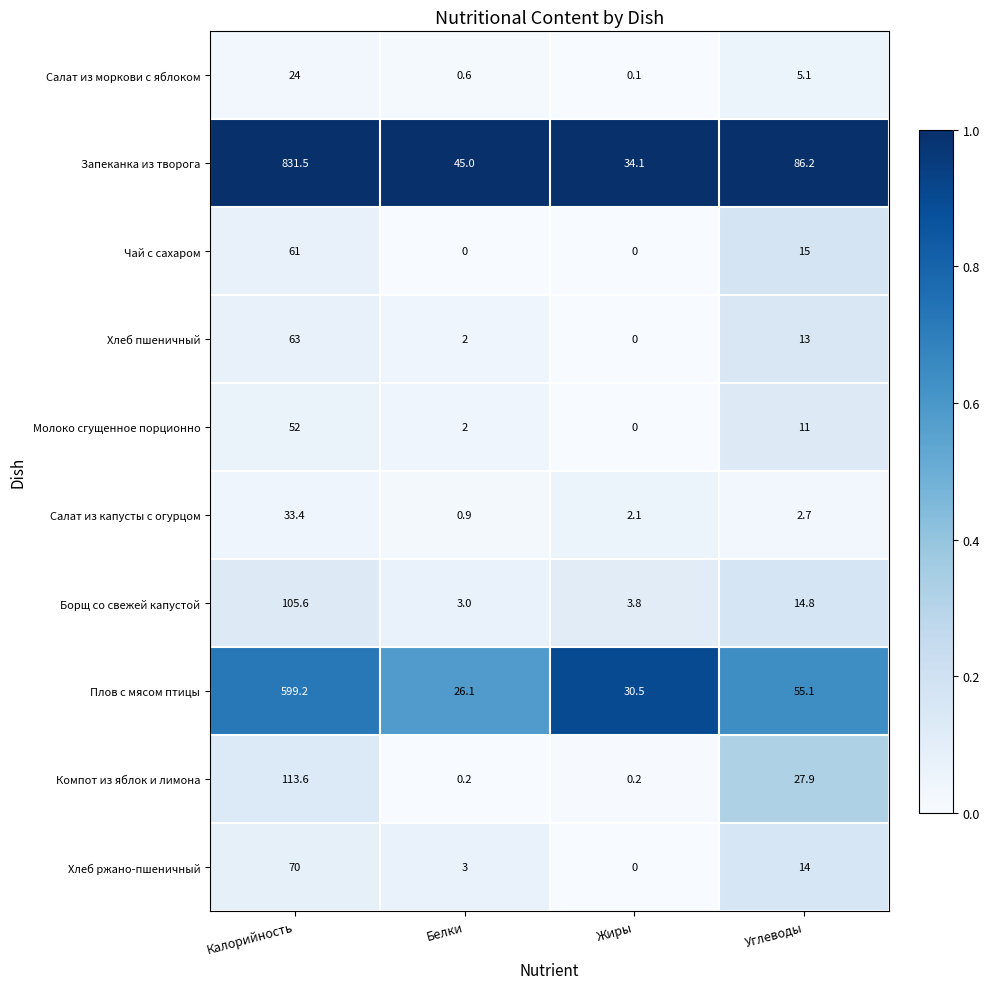

The value of Компот из яблок и лимона at Углеводы is 27.9. True or false?

True